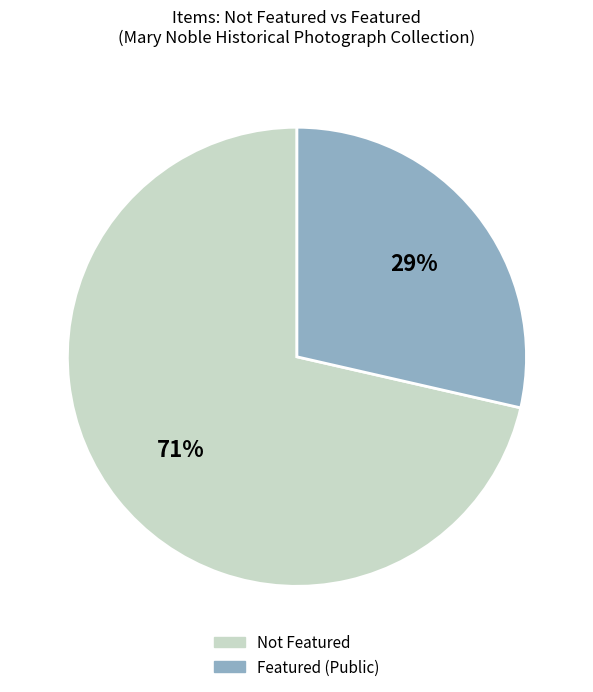

Is there any slice that represents more than half of the pie?

Yes